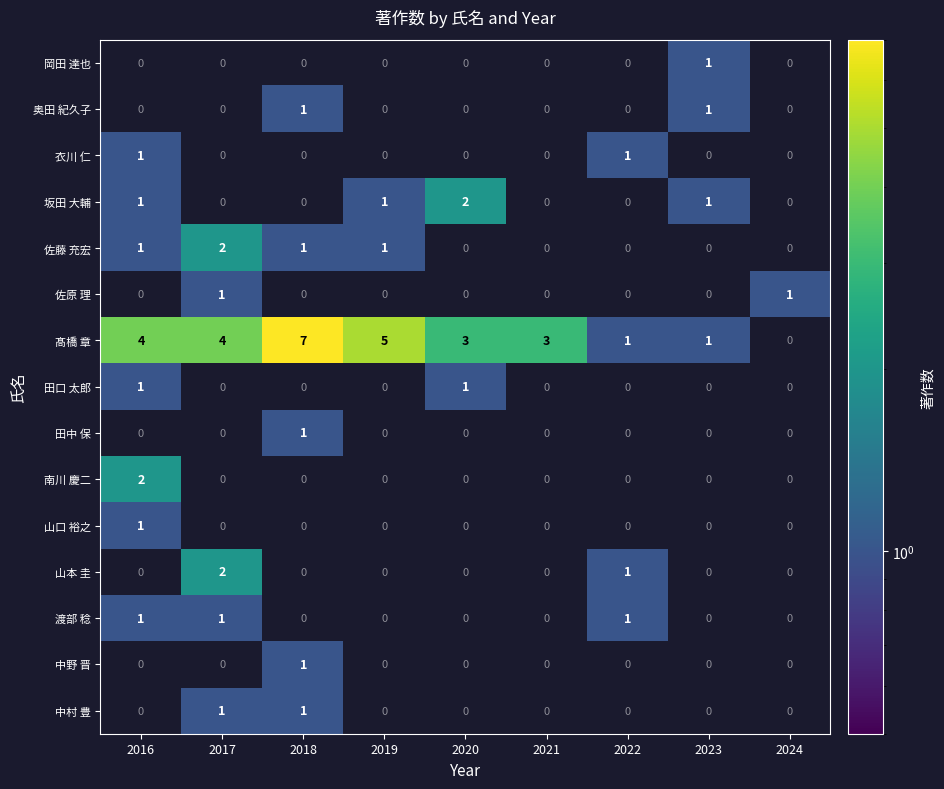

How many categories are shown in the chart?

9